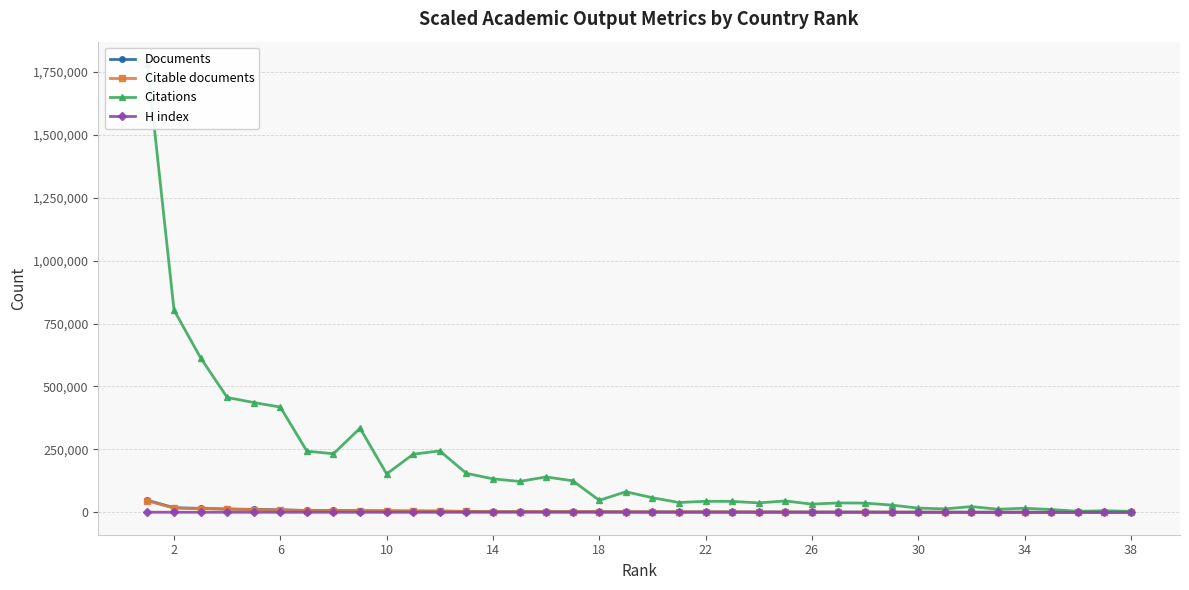

Between 10 and 20, which series saw the biggest shift?

Citations